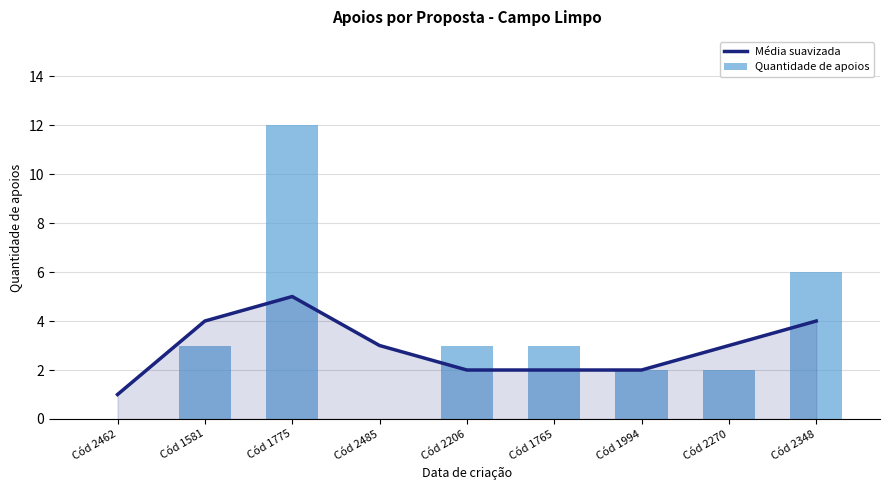

The Média suavizada series shows 1 at Cód 1994. True or false?

False